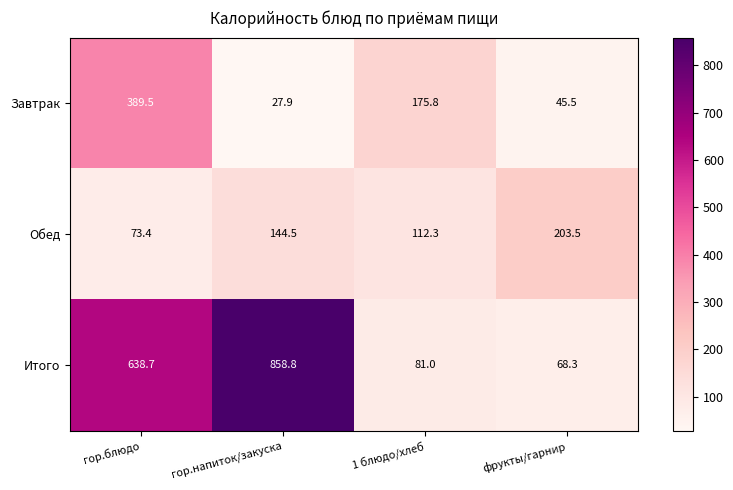

What value does the Завтрак series have at гор.блюдо?

389.5